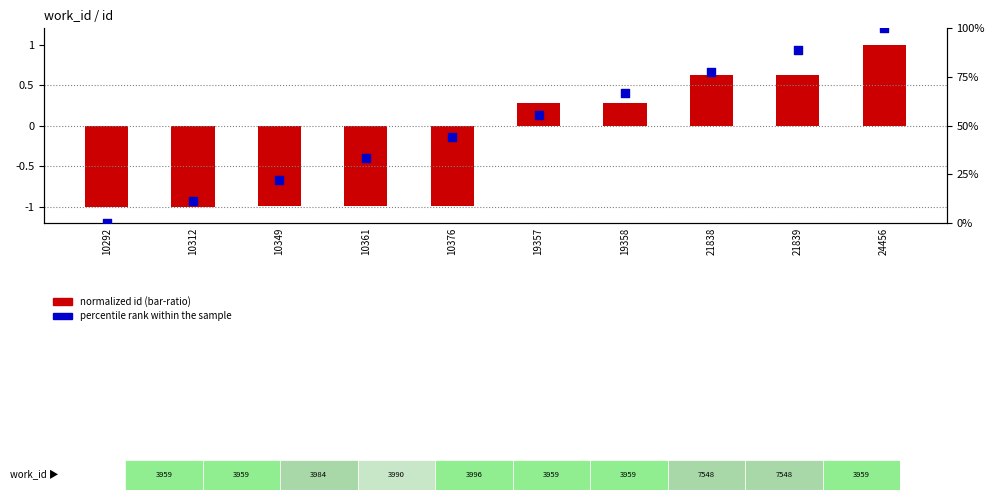

What are all the series names shown in the legend?

normalized id (bar-ratio), percentile rank within the sample